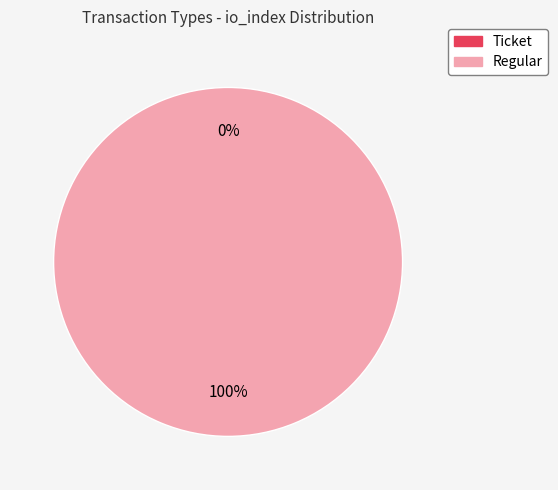

Is Ticket the majority of the pie?

No